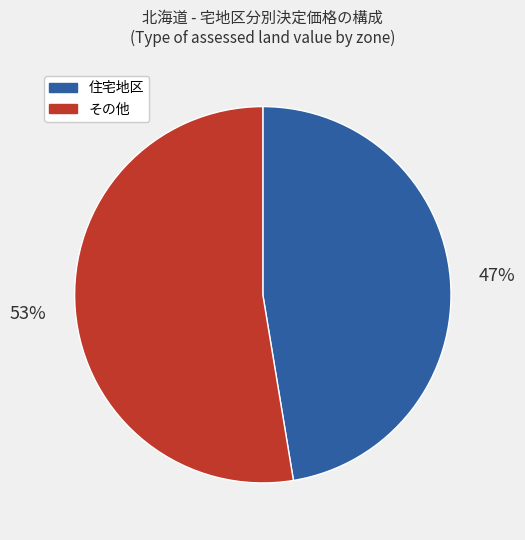

Does any single category account for the majority?

Yes